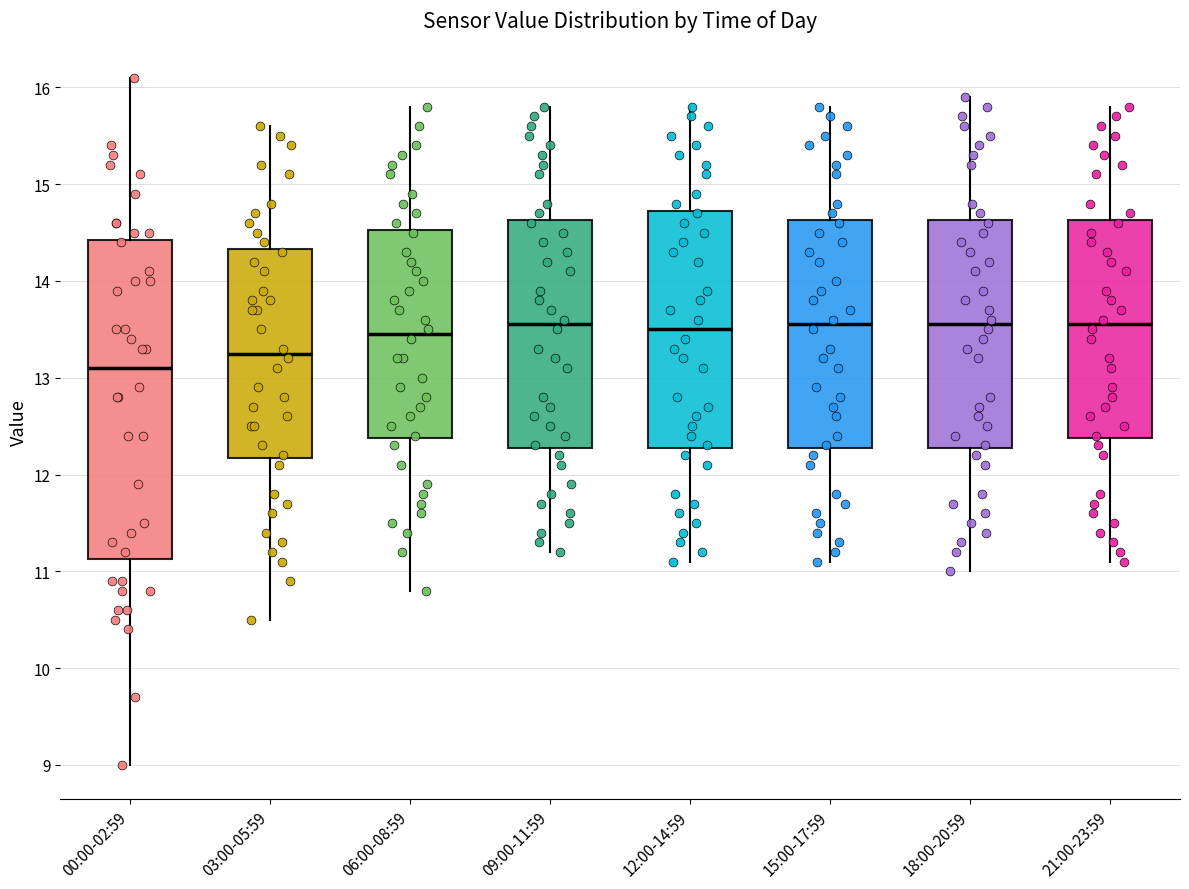

Reading left to right, read every box against the y-axis: the position of its median line, the range the box covers, and the ends of its whiskers. The values are not printed on the chart, so give them approximately, as read against the axis.

00:00-02:59: median 13.1, box 11.1 to 14.4, whiskers 9.0 to 16.1
03:00-05:59: median 13.3, box 12.2 to 14.3, whiskers 10.5 to 15.6
06:00-08:59: median 13.5, box 12.4 to 14.5, whiskers 10.8 to 15.8
09:00-11:59: median 13.6, box 12.3 to 14.6, whiskers 11.2 to 15.8
12:00-14:59: median 13.5, box 12.3 to 14.7, whiskers 11.1 to 15.8
15:00-17:59: median 13.6, box 12.3 to 14.6, whiskers 11.1 to 15.8
18:00-20:59: median 13.6, box 12.3 to 14.6, whiskers 11.0 to 15.9
21:00-23:59: median 13.6, box 12.4 to 14.6, whiskers 11.1 to 15.8